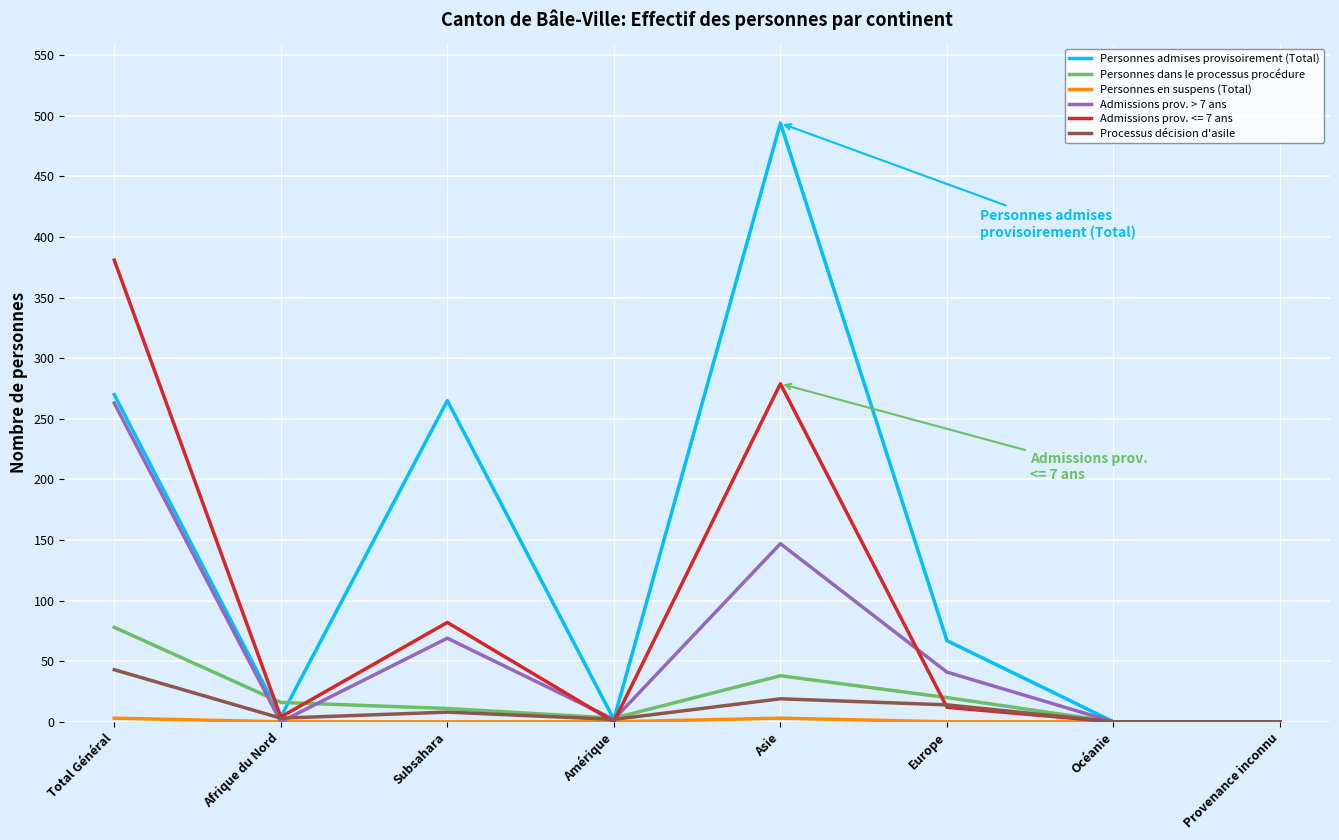

What position from the left is Afrique du Nord?

2